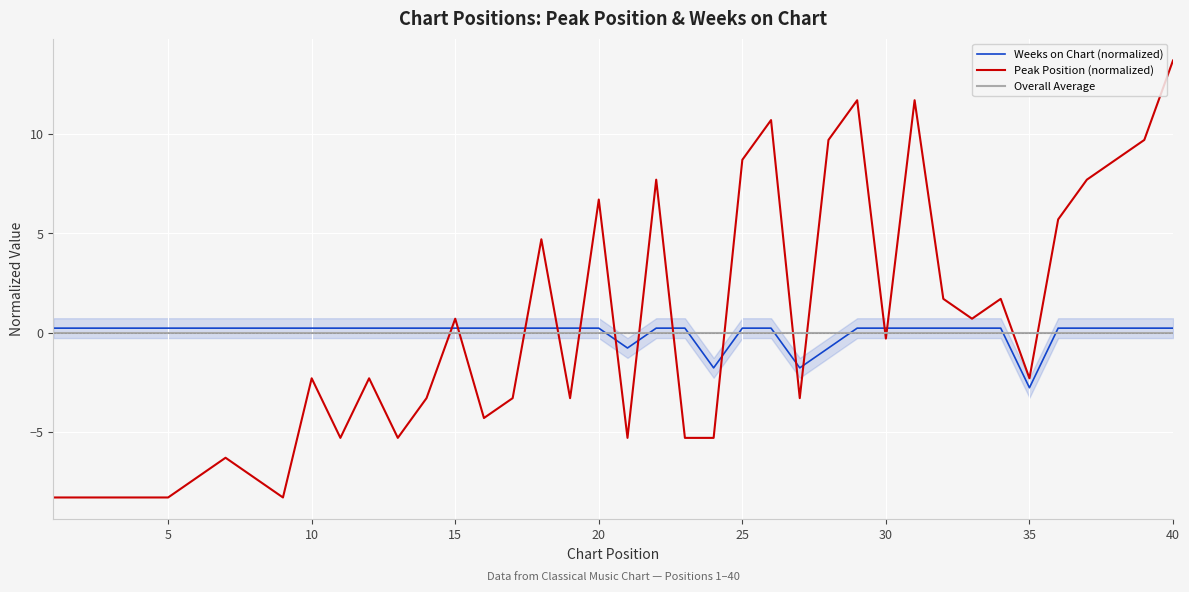

Reading left to right, transcribe all the data shown in this chart.

Weeks on Chart (normalized): 0.2	0.2	0.2	0.2	0.2	0.2	0.2	0.2	0.2	0.2	0.2	0.2	0.2	0.2	0.2	0.2	0.2	0.2	0.2	0.2	-0.8	0.2	0.2	-1.8	0.2	0.2	-1.8	-0.8	0.2	0.2	0.2	0.2	0.2	0.2	-2.8	0.2	0.2	0.2	0.2	0.2
Peak Position (normalized): -8.3	-8.3	-8.3	-8.3	-8.3	-7.3	-6.3	-7.3	-8.3	-2.3	-5.3	-2.3	-5.3	-3.3	0.7	-4.3	-3.3	4.7	-3.3	6.7	-5.3	7.7	-5.3	-5.3	8.7	10.7	-3.3	9.7	11.7	-0.3	11.7	1.7	0.7	1.7	-2.3	5.7	7.7	8.7	9.7	13.7
Overall Average: 0.0	0.0	0.0	0.0	0.0	0.0	0.0	0.0	0.0	0.0	0.0	0.0	0.0	0.0	0.0	0.0	0.0	0.0	0.0	0.0	0.0	0.0	0.0	0.0	0.0	0.0	0.0	0.0	0.0	0.0	0.0	0.0	0.0	0.0	0.0	0.0	0.0	0.0	0.0	0.0